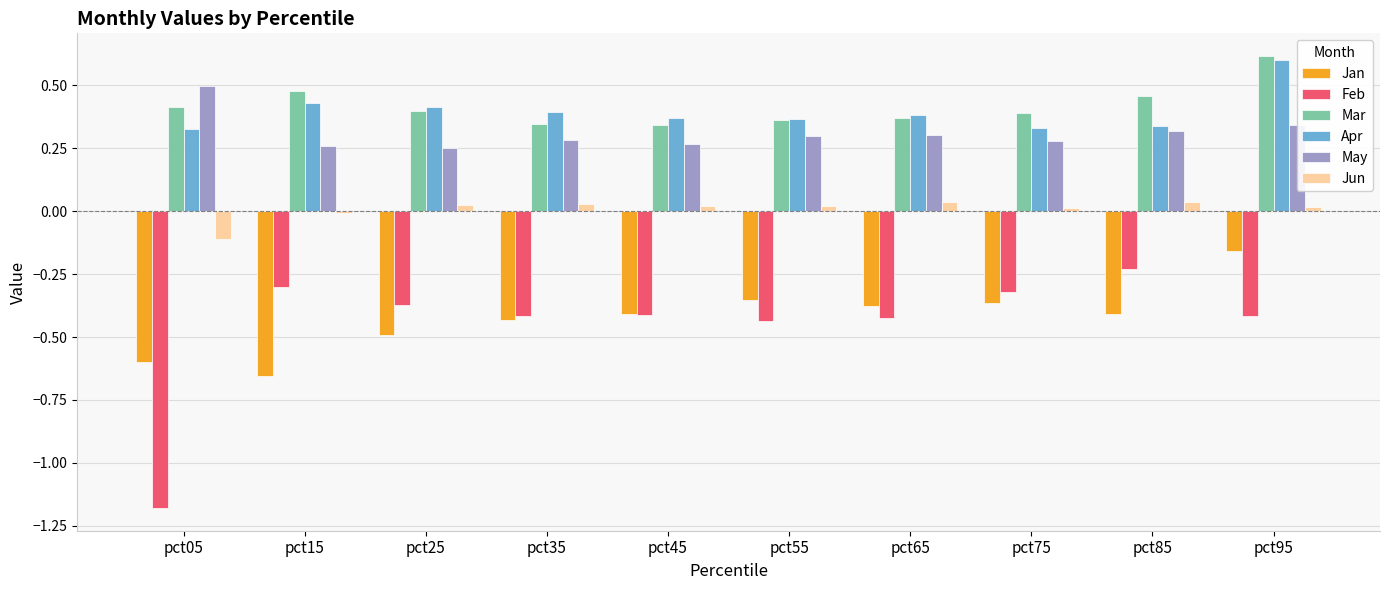

At which category does the chart reach its minimum across all series?

pct05